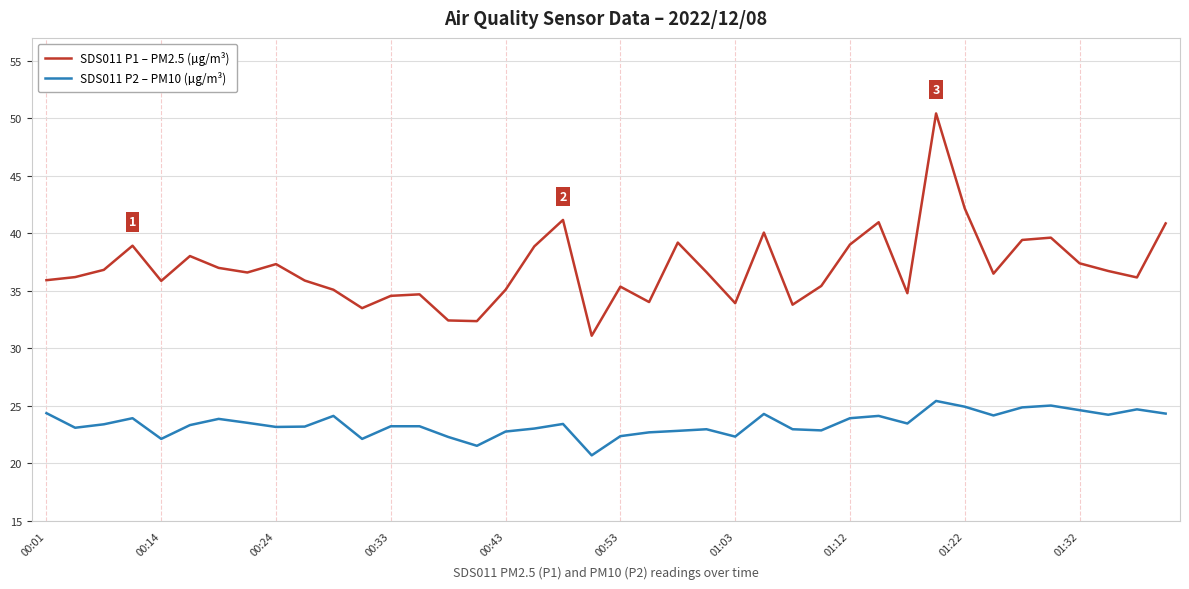

List the series in order of their overall mean, highest first.

SDS011 P1 – PM2.5 (µg/m³), SDS011 P2 – PM10 (µg/m³)